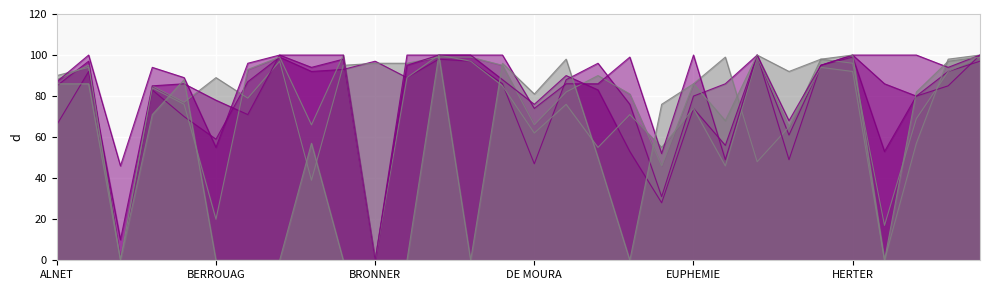

Which category has the highest value in the Social Rules and Behaviour (note) series?

CORONA